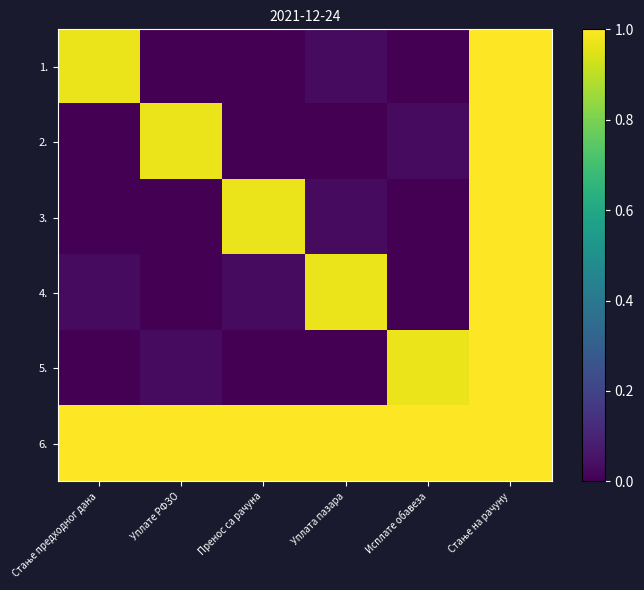

Reading left to right, what are all the values shown in this chart?

1.: Стање предходног дана=1.0	Уплате РФЗО=0.0	Пренос са рачуна=0.0	Уплата пазара=0.0	Исплате обавеза=0.0	Стање на рачуну=1.0
2.: Стање предходног дана=0.0	Уплате РФЗО=1.0	Пренос са рачуна=0.0	Уплата пазара=0.0	Исплате обавеза=0.0	Стање на рачуну=1.0
3.: Стање предходног дана=0.0	Уплате РФЗО=0.0	Пренос са рачуна=1.0	Уплата пазара=0.0	Исплате обавеза=0.0	Стање на рачуну=1.0
4.: Стање предходног дана=0.0	Уплате РФЗО=0.0	Пренос са рачуна=0.0	Уплата пазара=1.0	Исплате обавеза=0.0	Стање на рачуну=1.0
5.: Стање предходног дана=0.0	Уплате РФЗО=0.0	Пренос са рачуна=0.0	Уплата пазара=0.0	Исплате обавеза=1.0	Стање на рачуну=1.0
6.: Стање предходног дана=1.0	Уплате РФЗО=1.0	Пренос са рачуна=1.0	Уплата пазара=1.0	Исплате обавеза=1.0	Стање на рачуну=1.0